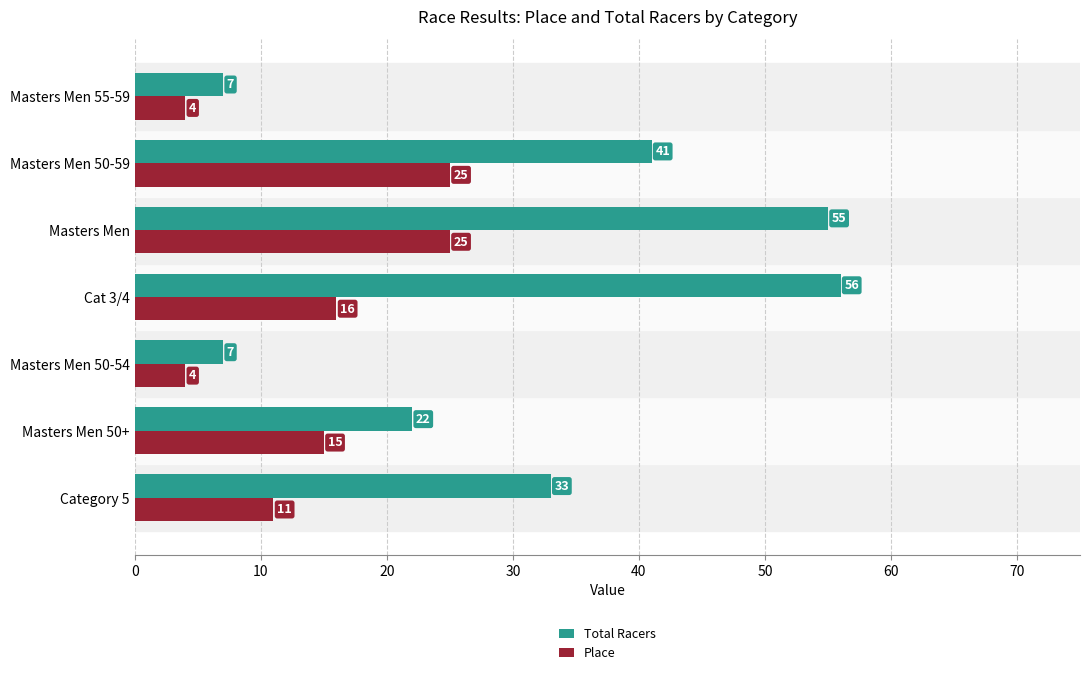

What are all the series names shown in the legend?

Total Racers, Place